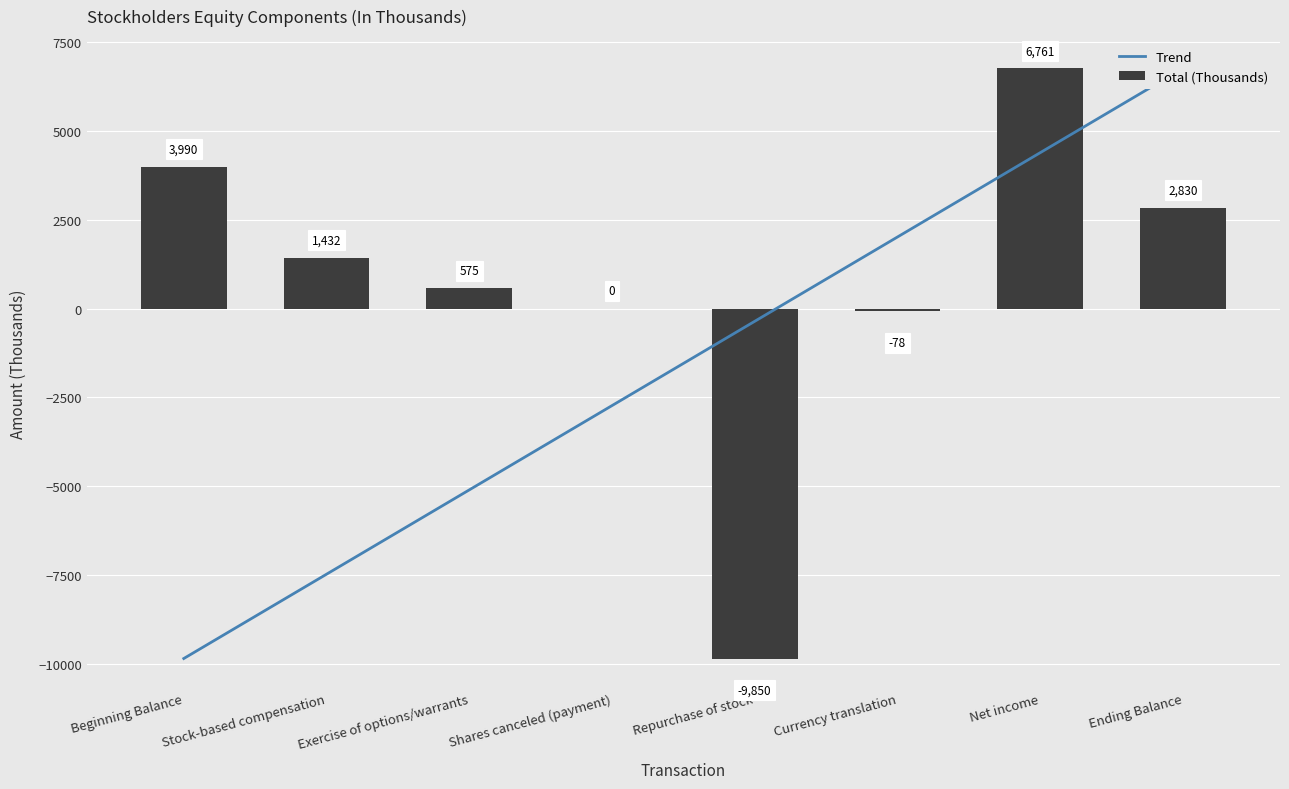

The value of Trend at Exercise of options/warrants is -9075. True or false?

False